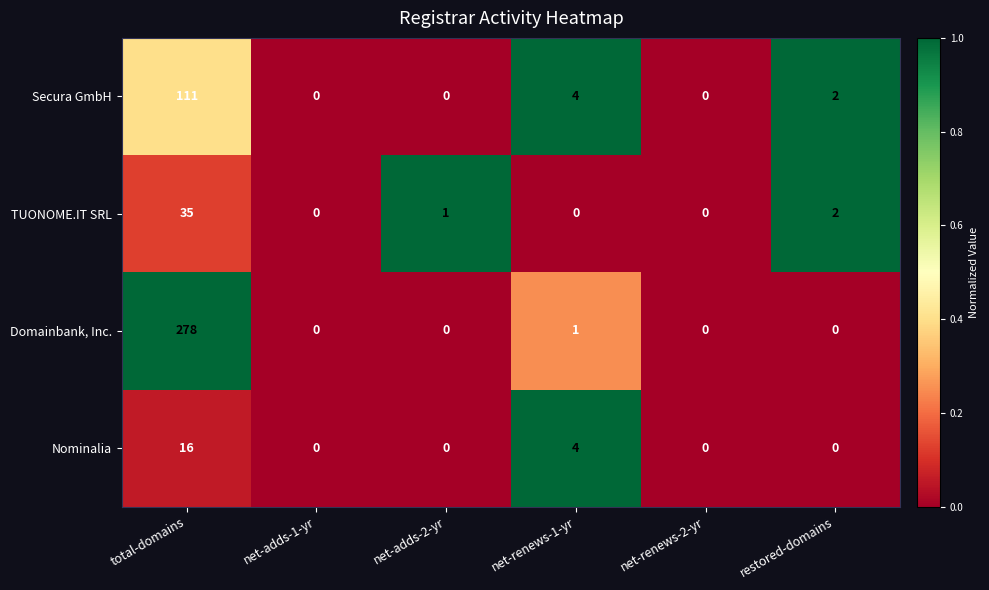

Which series has the widest spread of values?

Domainbank, Inc.